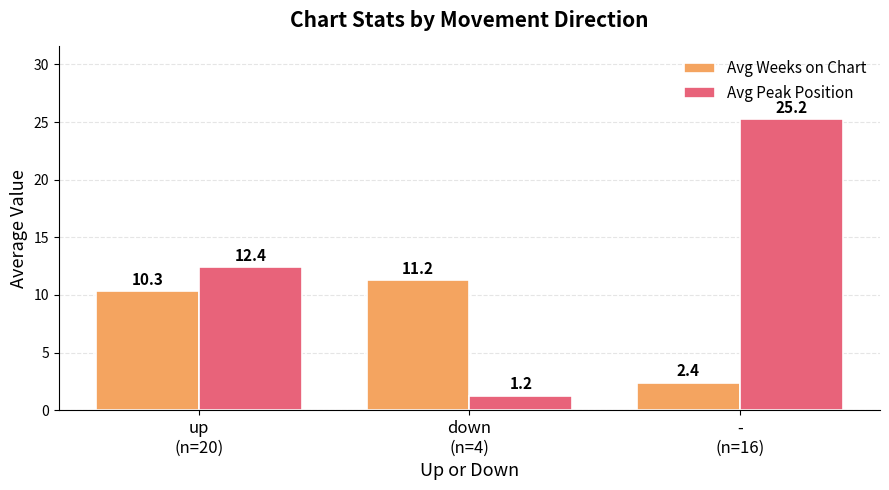

True or false: Avg Weeks on Chart has a value of 10.3 at up
(n=20).

True